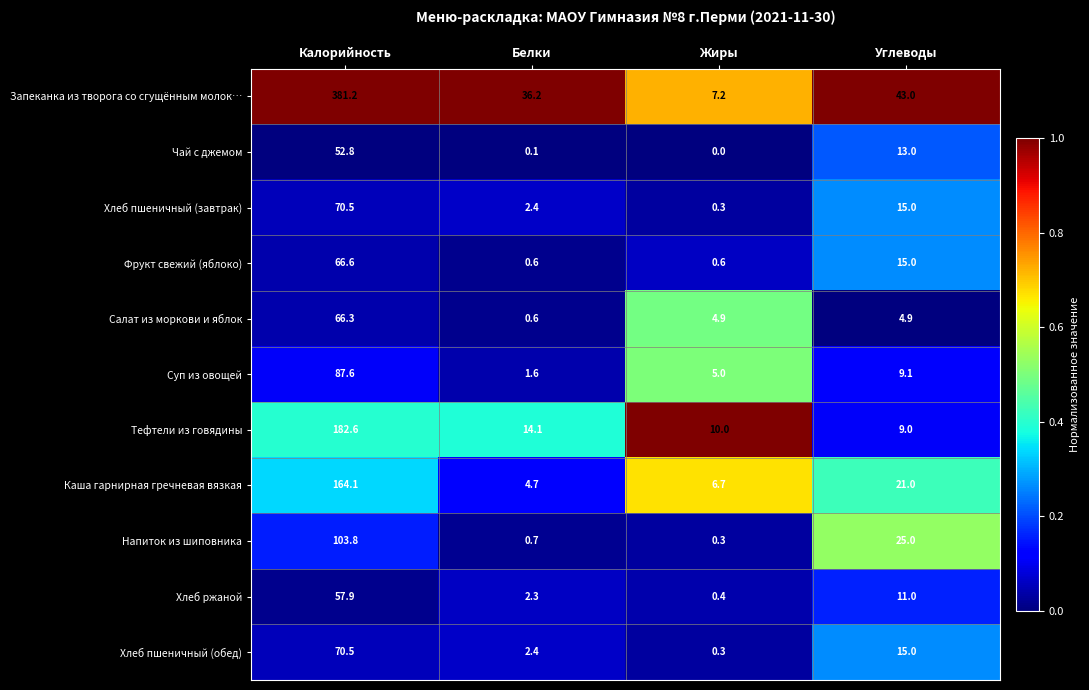

Rank the categories by Тефтели из говядины value from highest to lowest.

Калорийность, Белки, Жиры, Углеводы